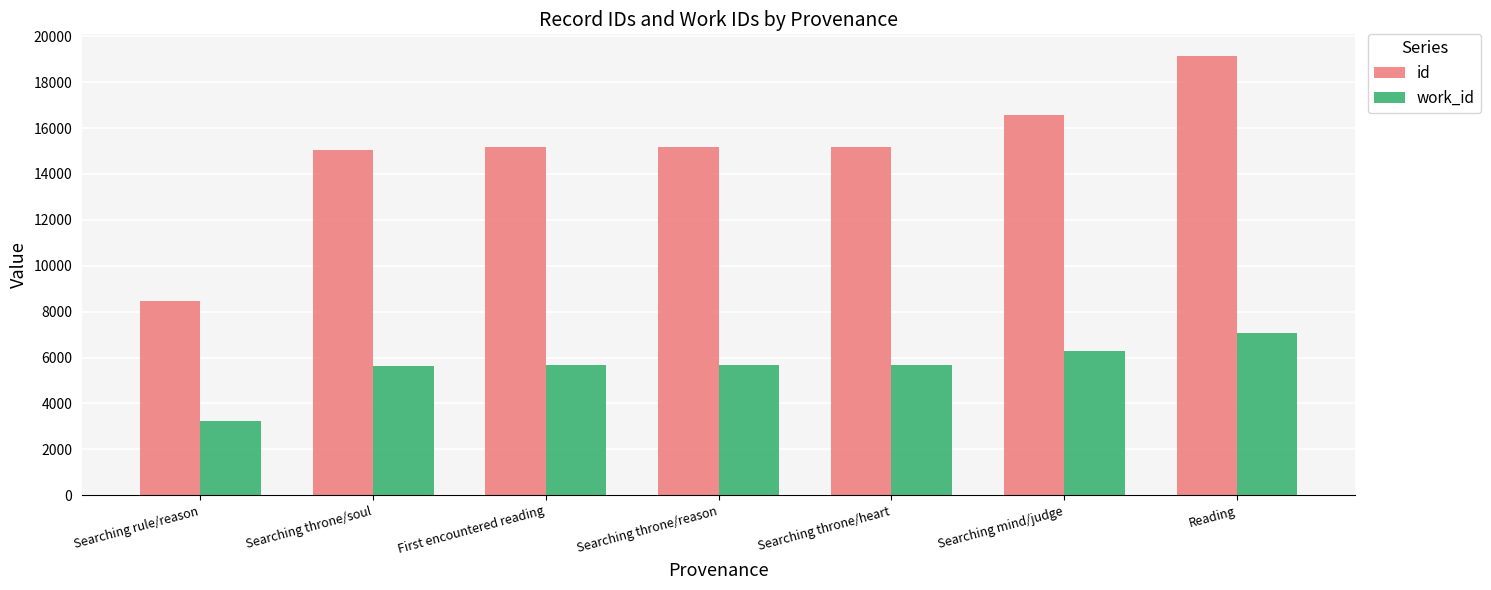

What is the total value across all series at Searching throne/reason?

20850